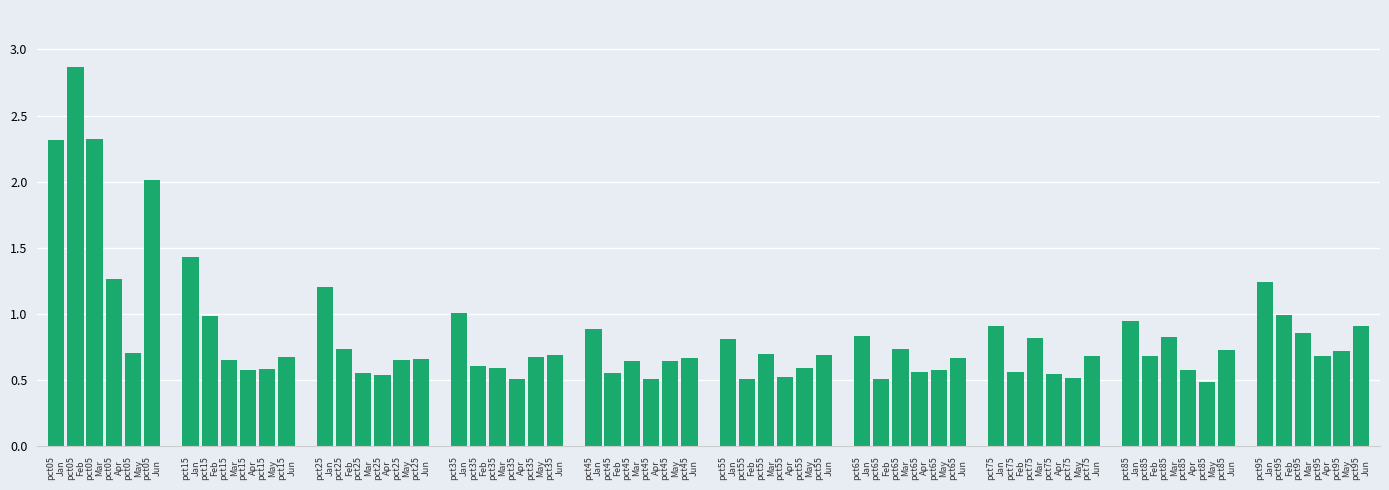

What is the difference between the maximum and minimum values?

2.4